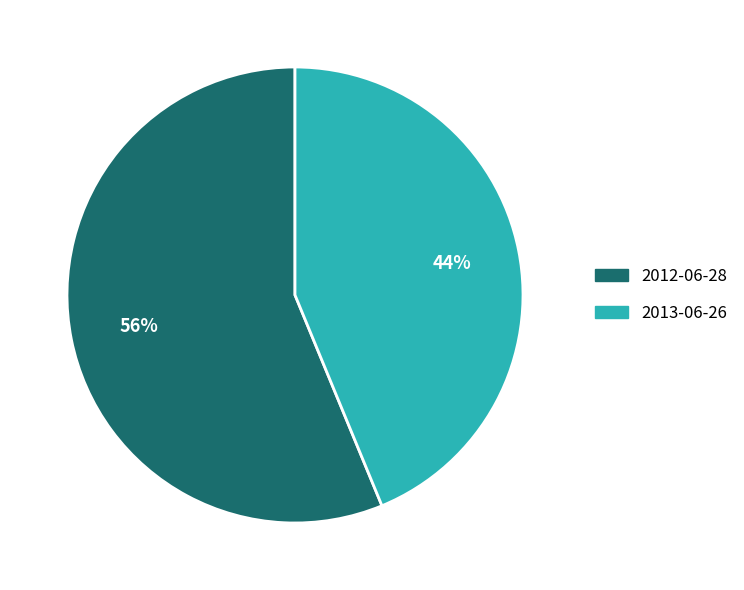

To the nearest percent, what is the combined percentage of 2012-06-28 and 2013-06-26?

100%